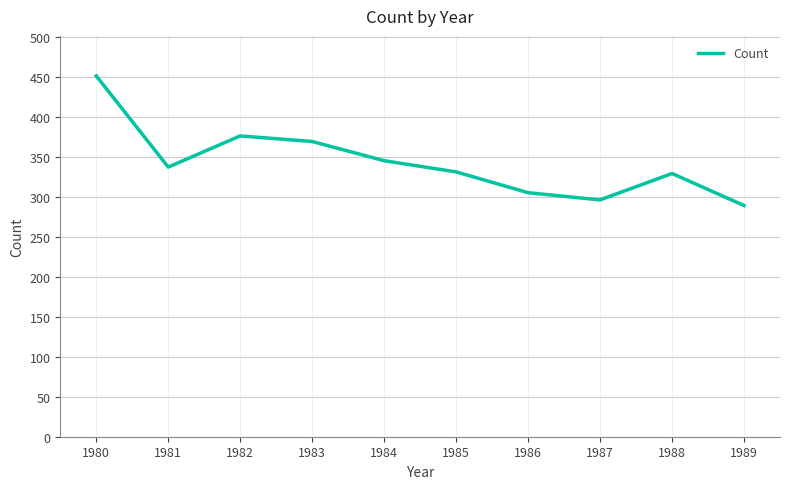

What is the approximate value at 1985, to the nearest 5?

330